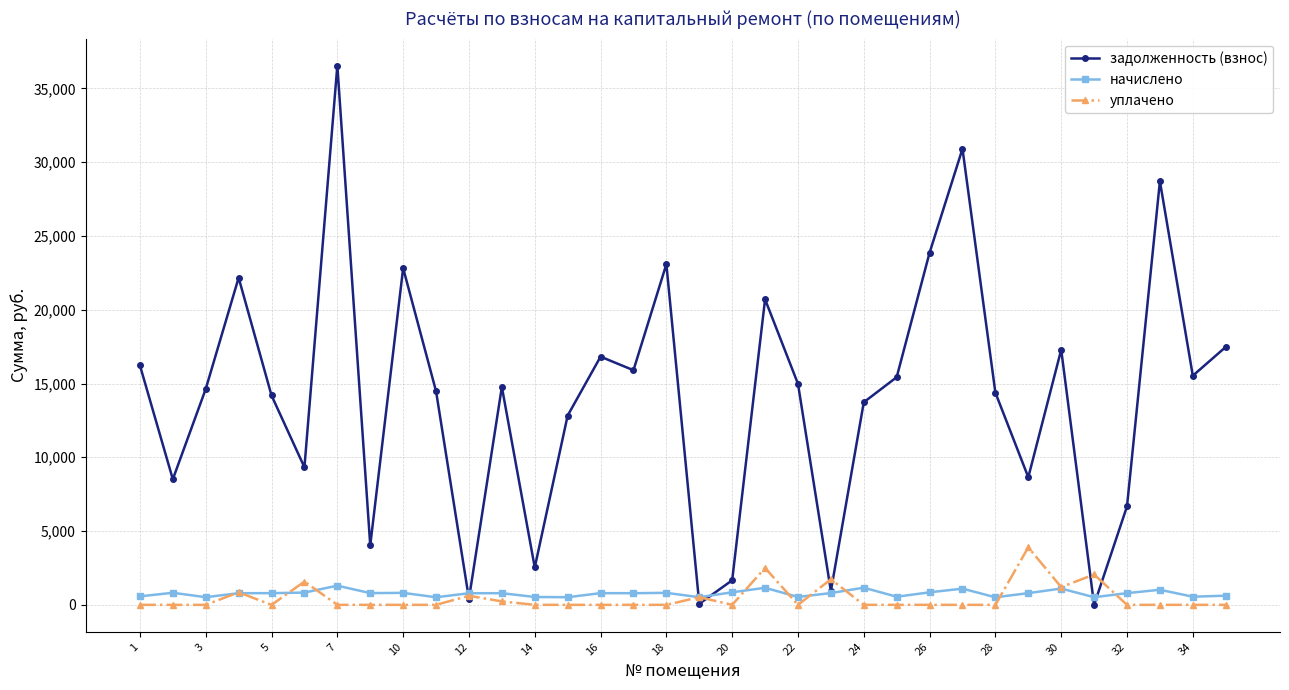

List the series in order of their peak value, highest first.

задолженность (взнос), уплачено, начислено